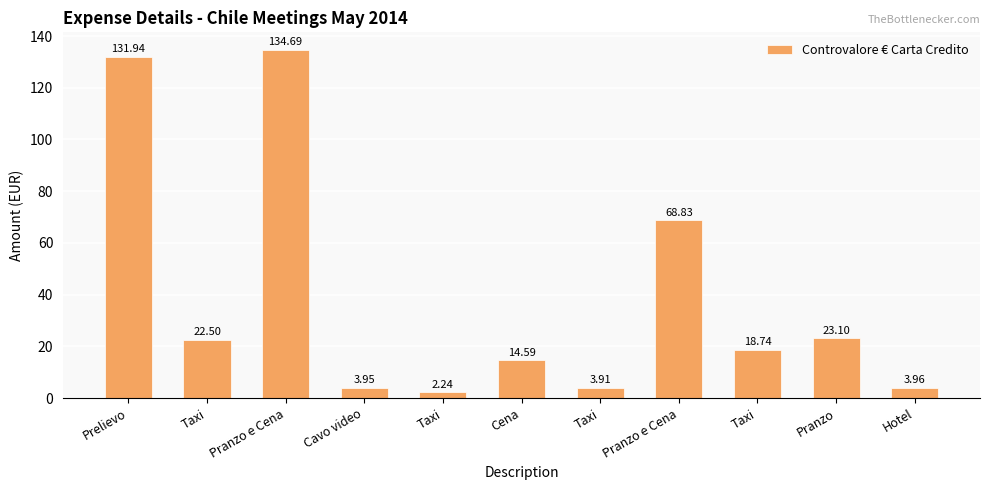

The chart shows a value of 71.0 at Prelievo. True or false?

False